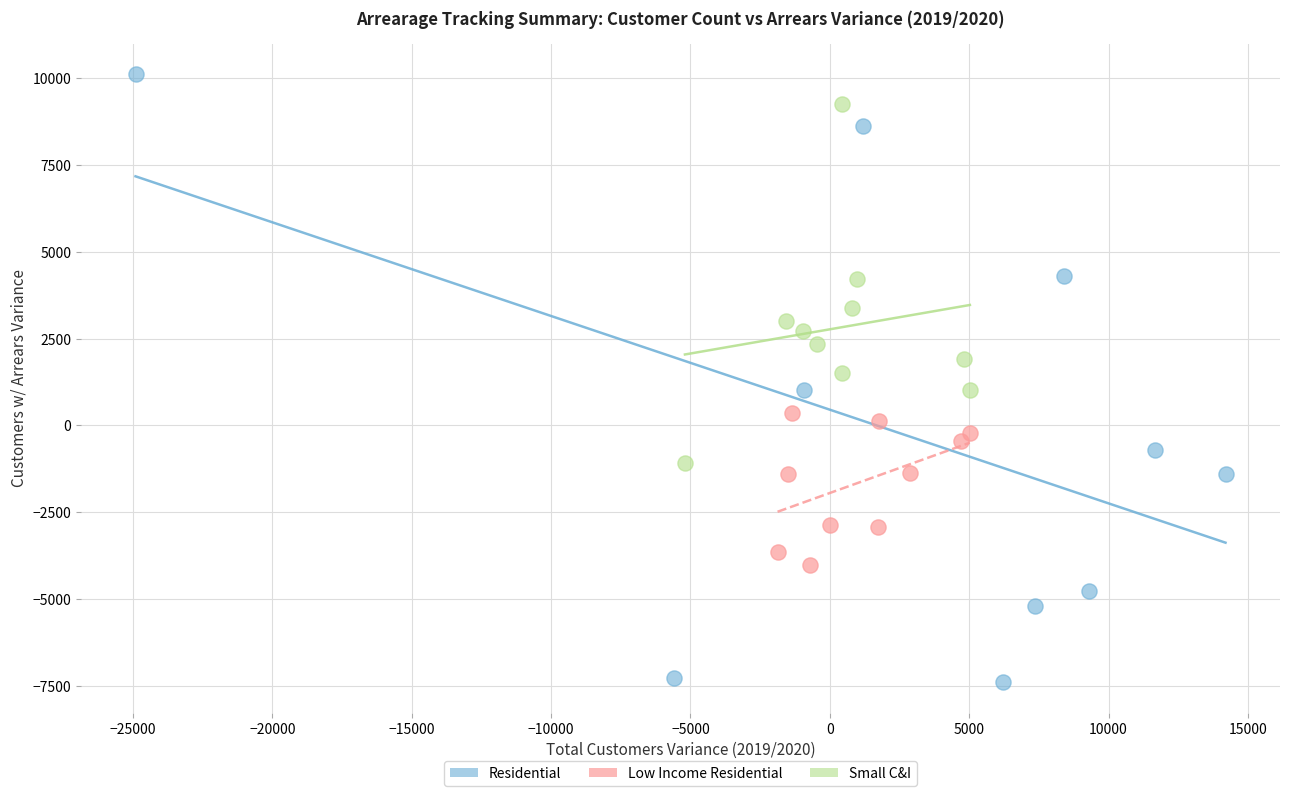

Which series reaches the maximum Y coordinate?

Residential